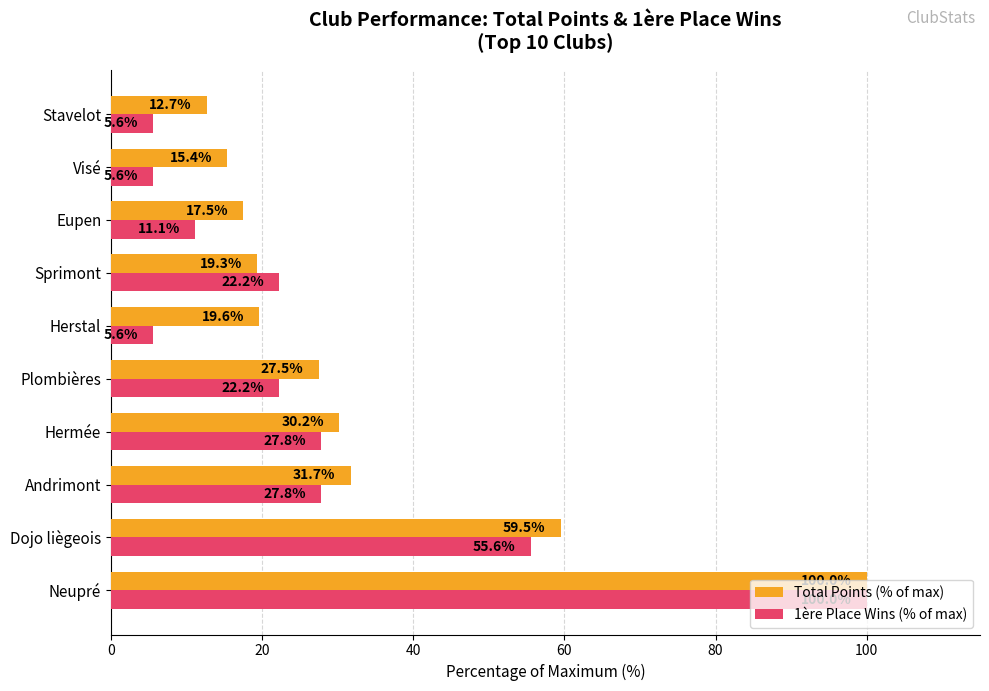

What is the maximum value shown in the chart?

100.0